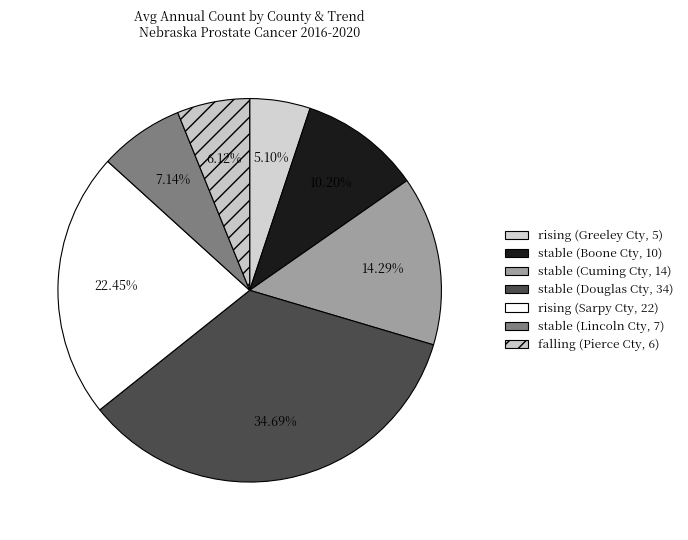

What is the largest slice in the pie chart?

stable (Douglas Cty, 34)